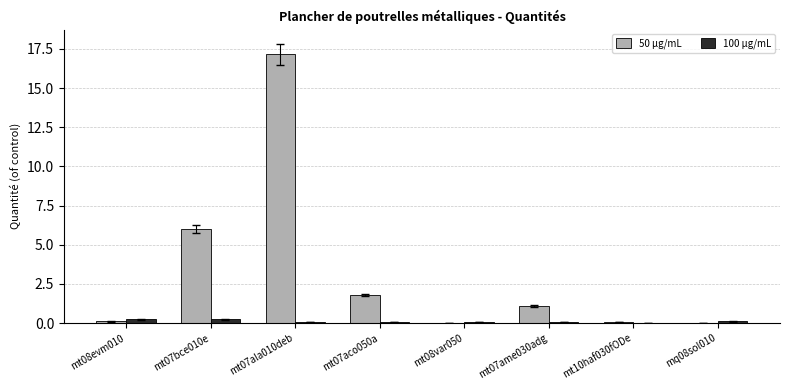

How many groups of bars are there?

8